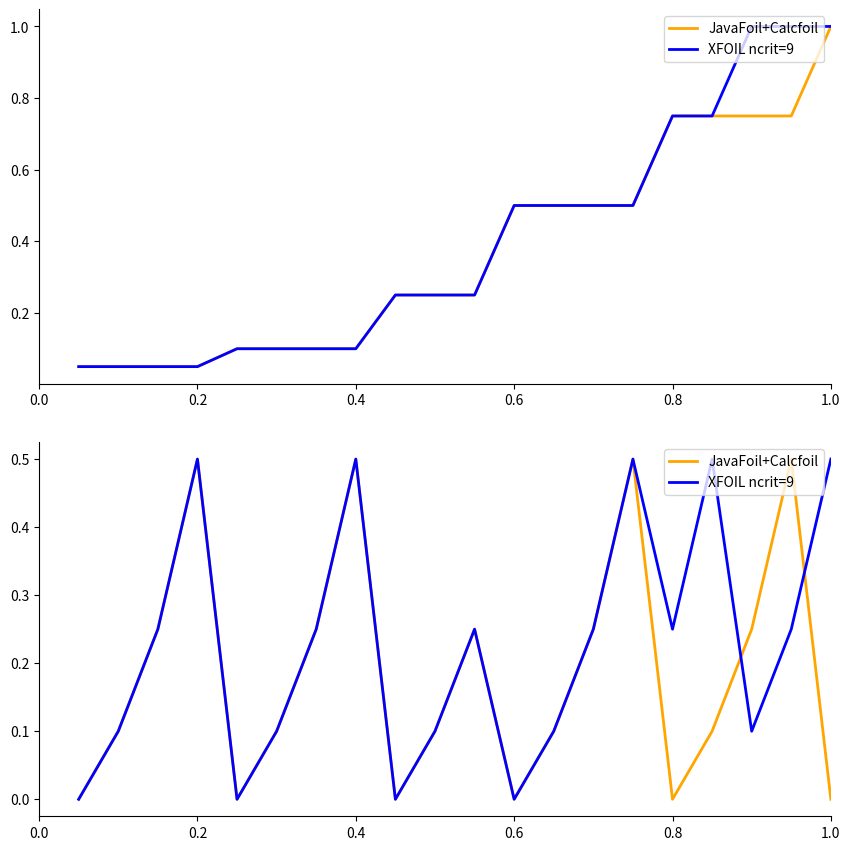

After their last crossing, which series has the higher values: XFOIL ncrit=9 or JavaFoil+Calcfoil?

XFOIL ncrit=9